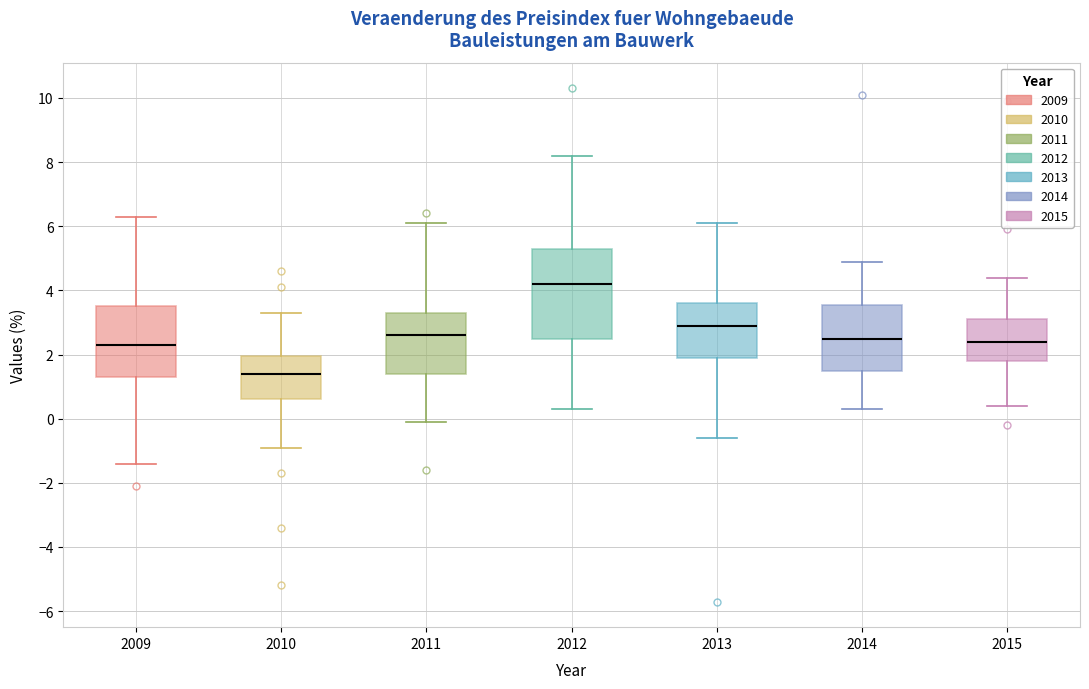

Which box's median line is the highest?

2012